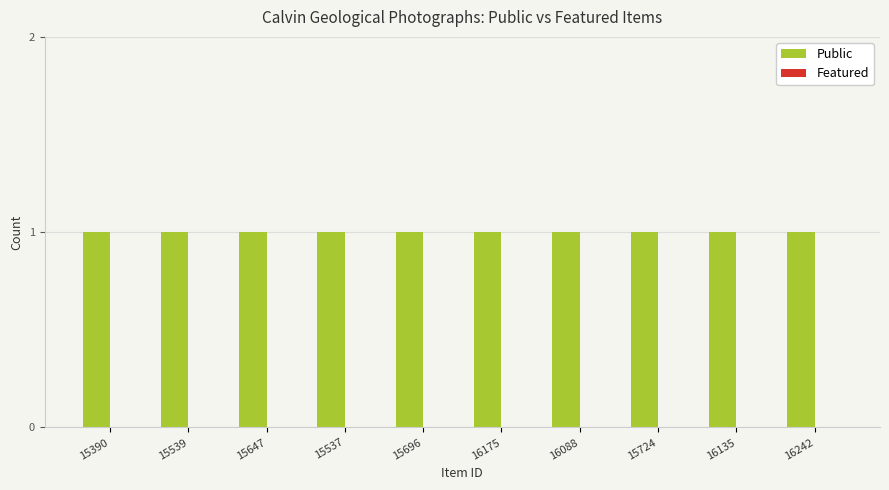

The Featured series shows 0 at 15537. True or false?

True